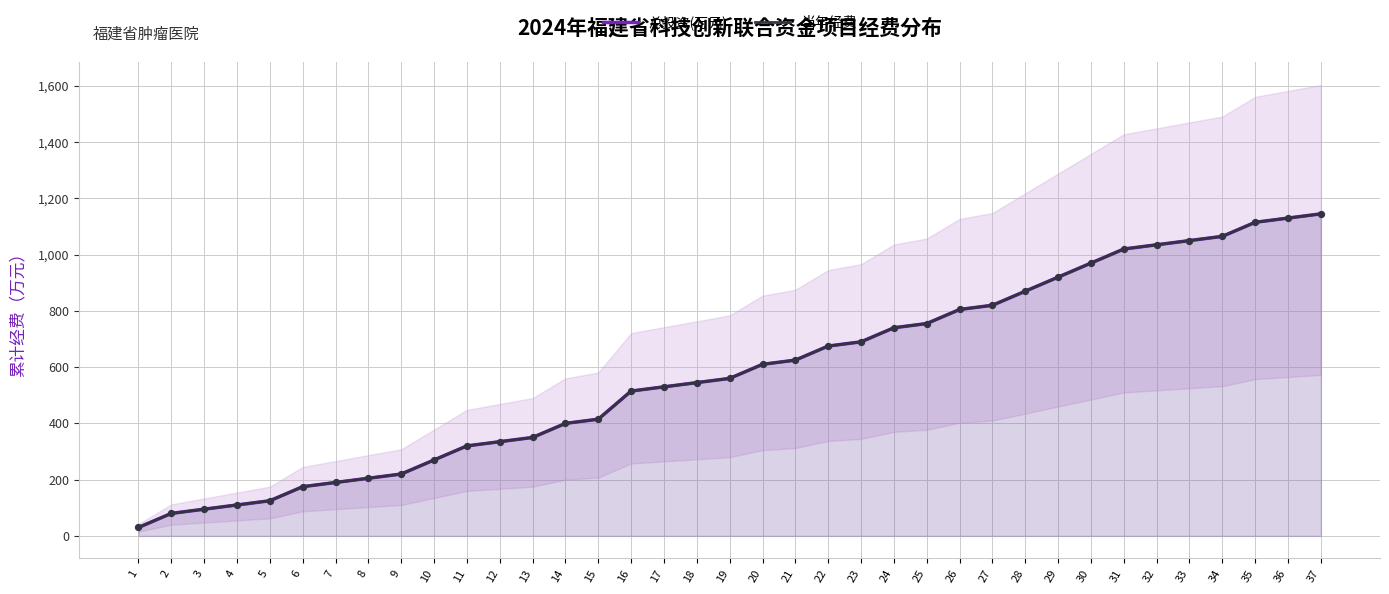

At how many categories does at least one series exceed 443?

22